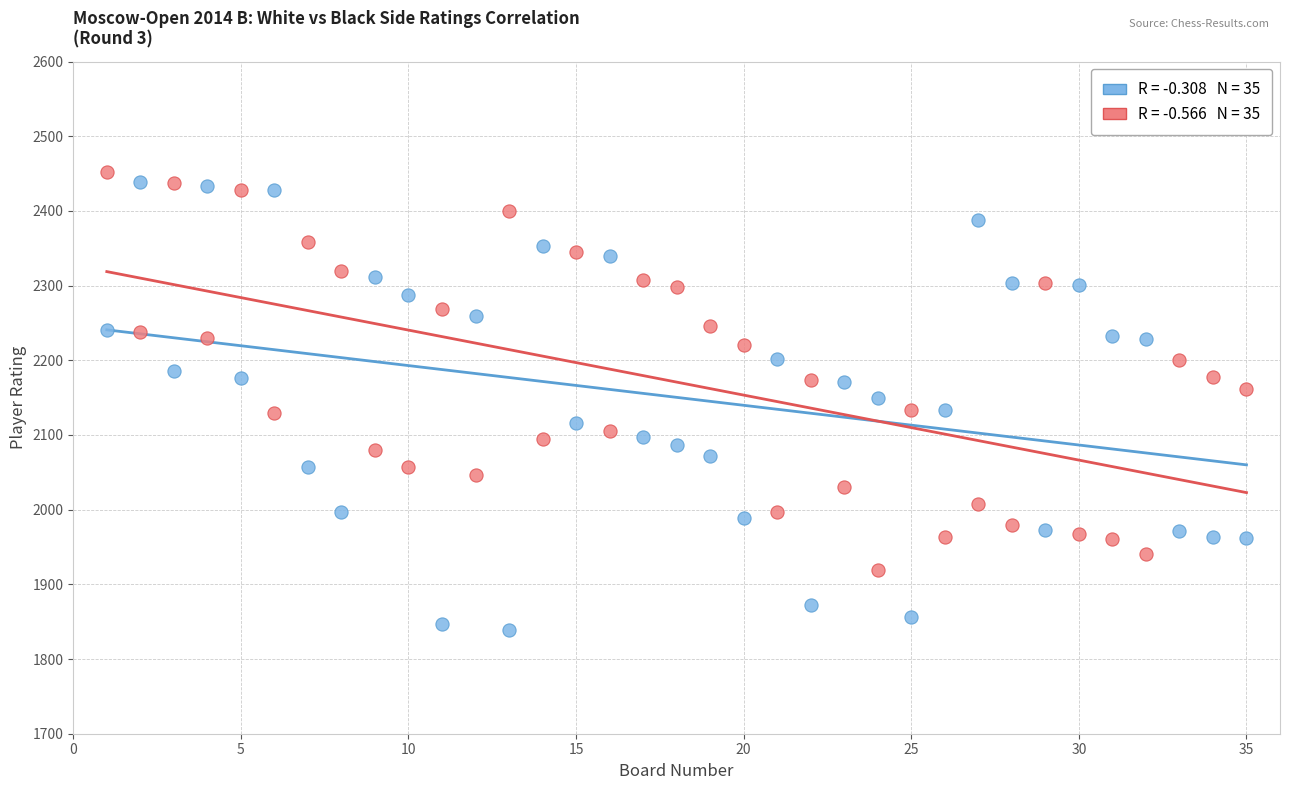

Across all data points, what is the range of Y values (max minus min)?

613